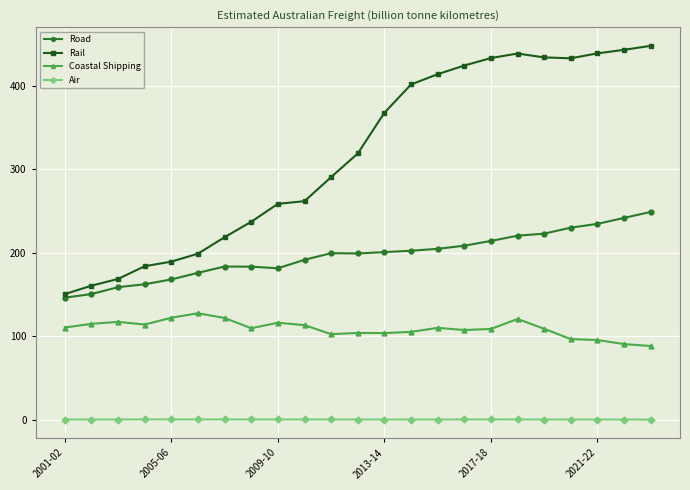

True or false: Rail and Air cross at least once.

False